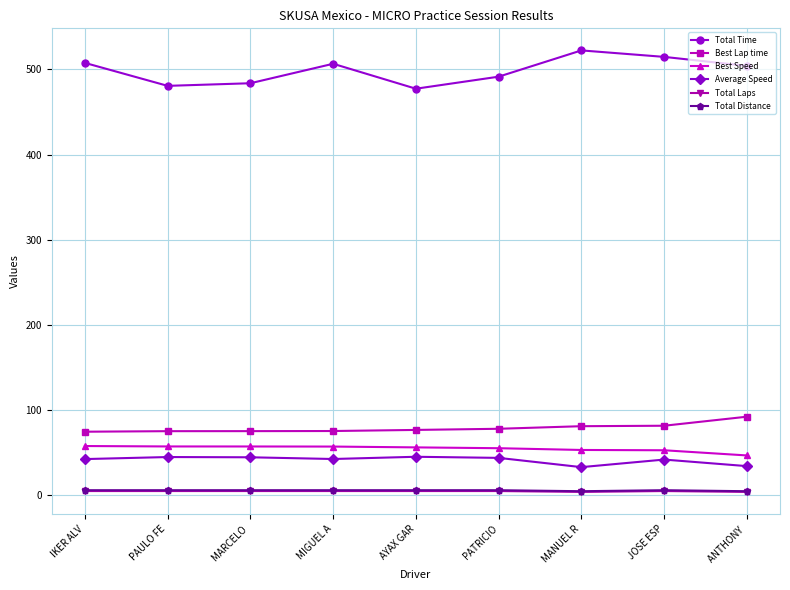

True or false: Total Distance and Average Speed intersect in this chart.

False